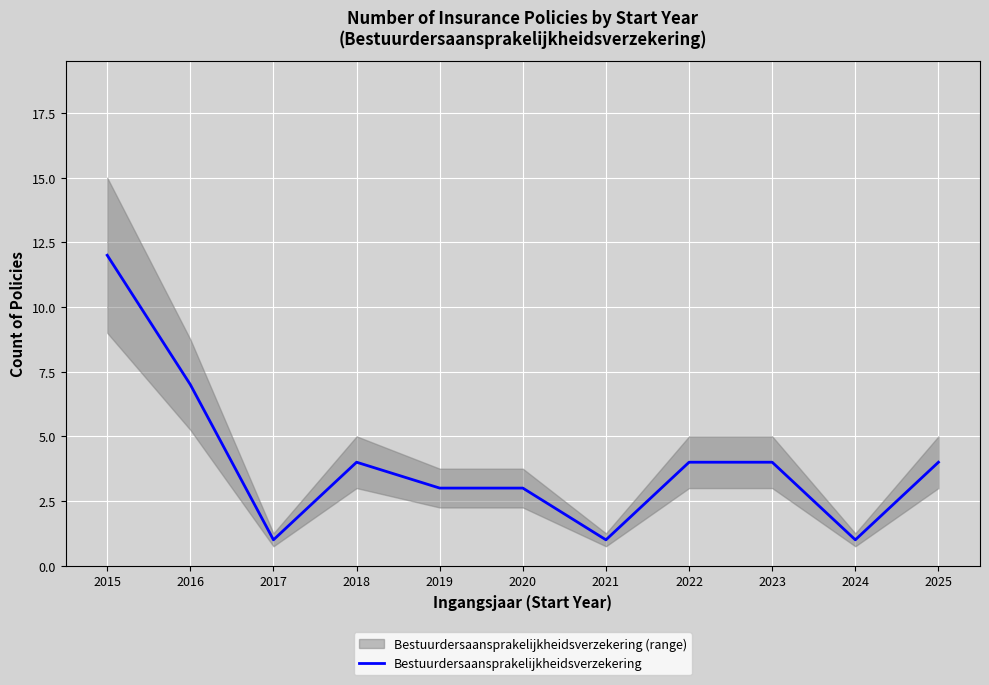

The chart shows a value of 3 at 2019. True or false?

True